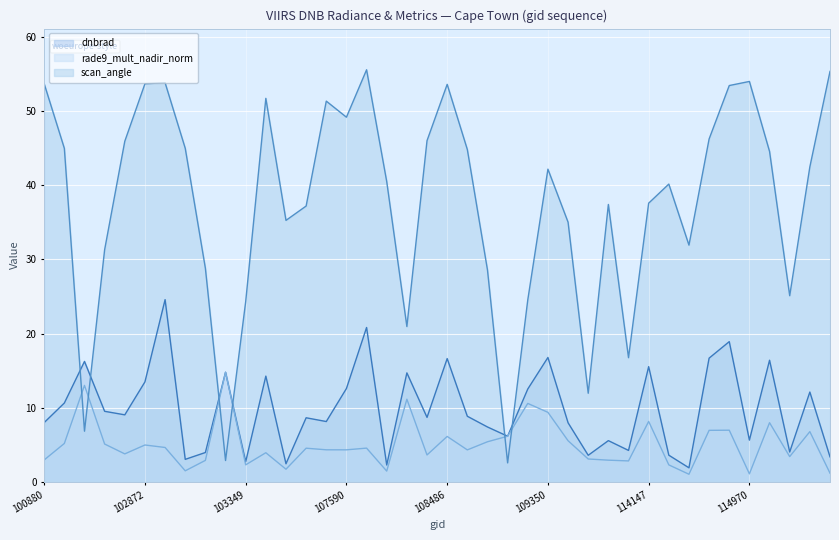

What is the smallest value displayed?

1.0